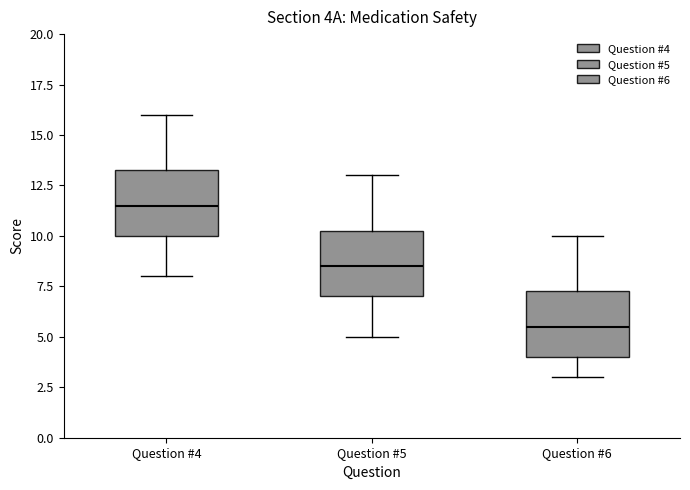

Which box's median line is the lowest?

Question #6